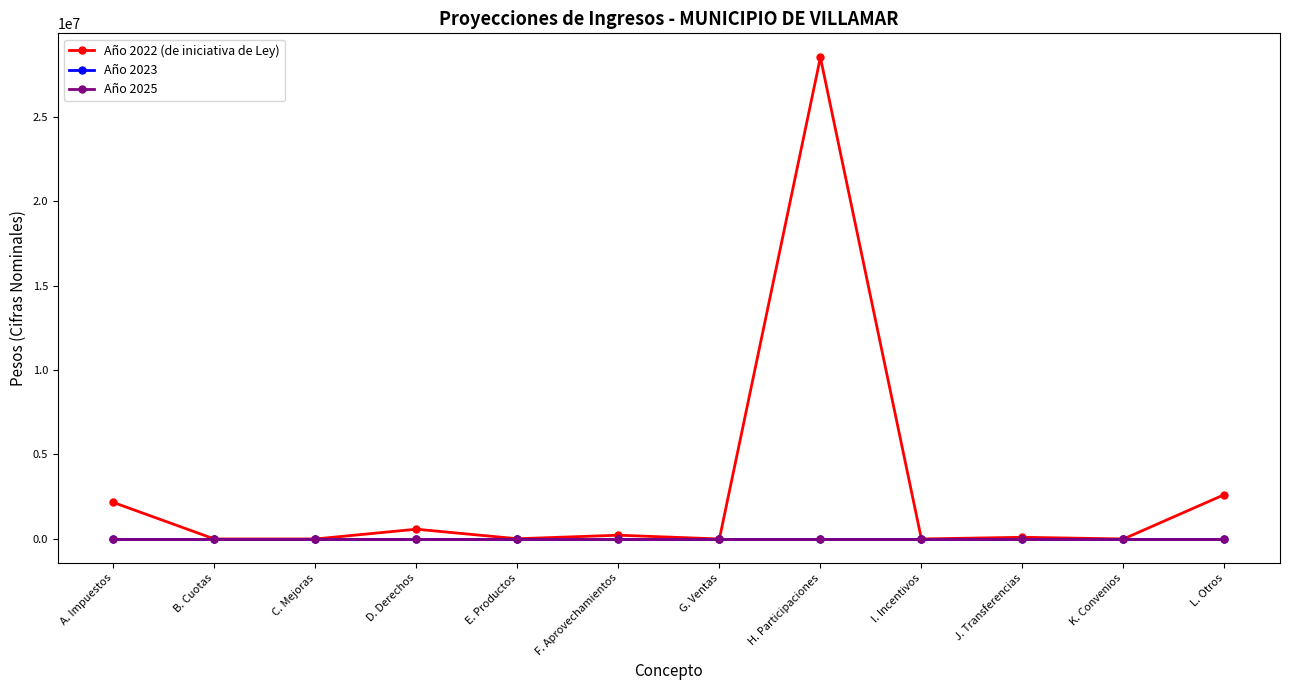

The Año 2023 series shows 0.0 at K. Convenios. True or false?

True